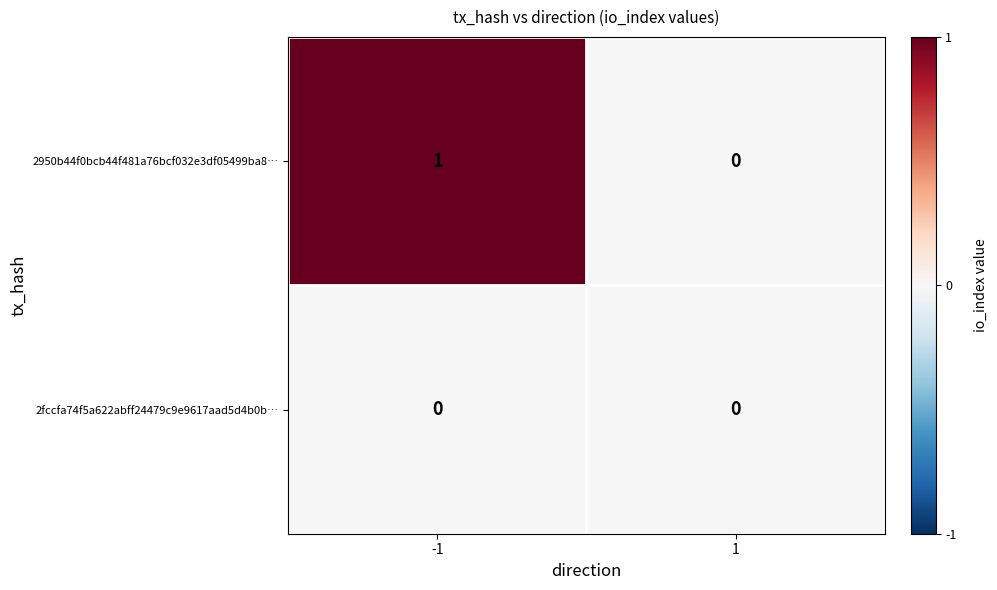

What is the spread (max minus min) of values at -1?

1